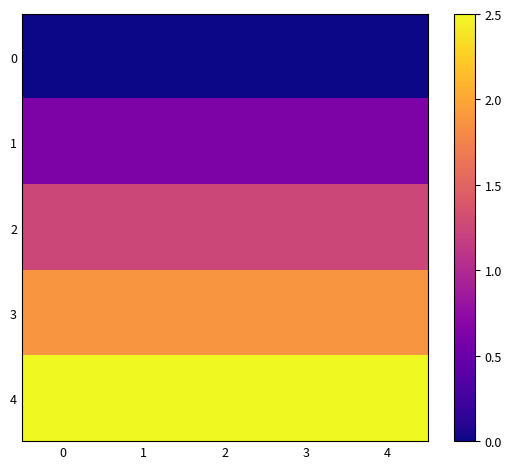

Reading left to right, what are all the values shown in this chart?

0: 0=0.0	1=0.0	2=0.0	3=0.0	4=0.0
1: 0=0.6	1=0.6	2=0.6	3=0.6	4=0.6
2: 0=1.2	1=1.2	2=1.2	3=1.2	4=1.2
3: 0=1.9	1=1.9	2=1.9	3=1.9	4=1.9
4: 0=2.5	1=2.5	2=2.5	3=2.5	4=2.5